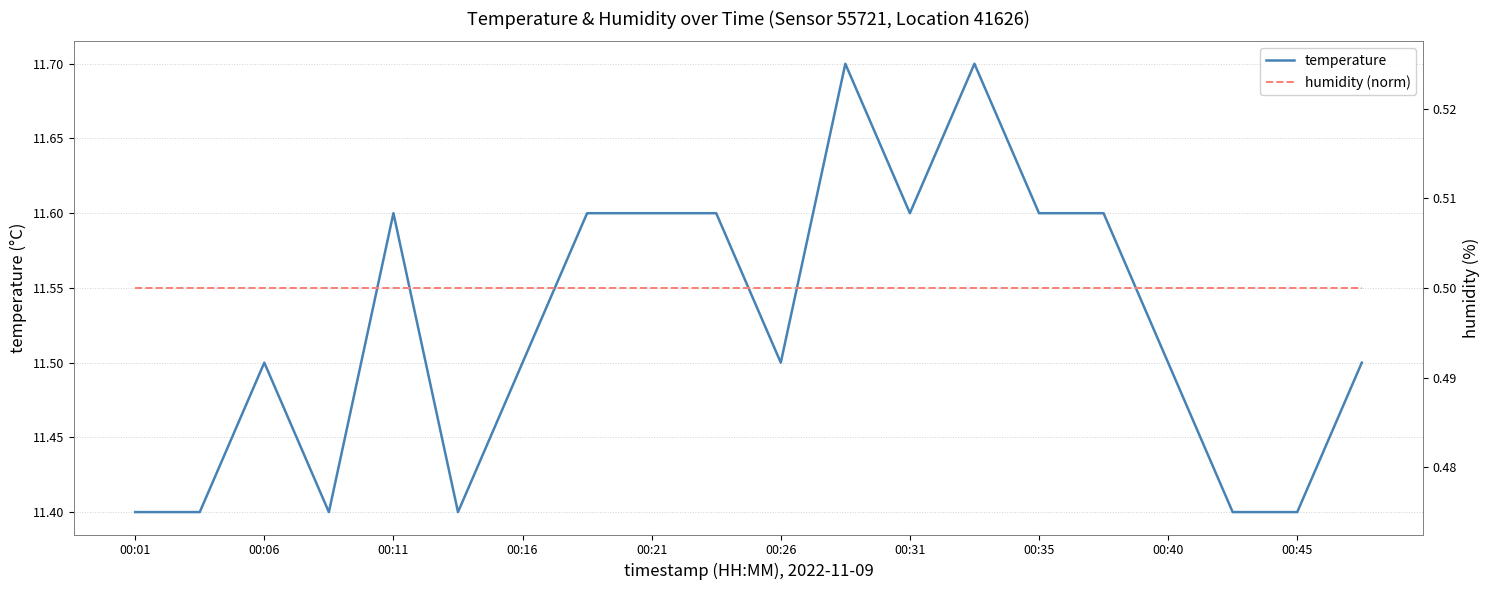

The temperature series shows 11.4 at 17. True or false?

True